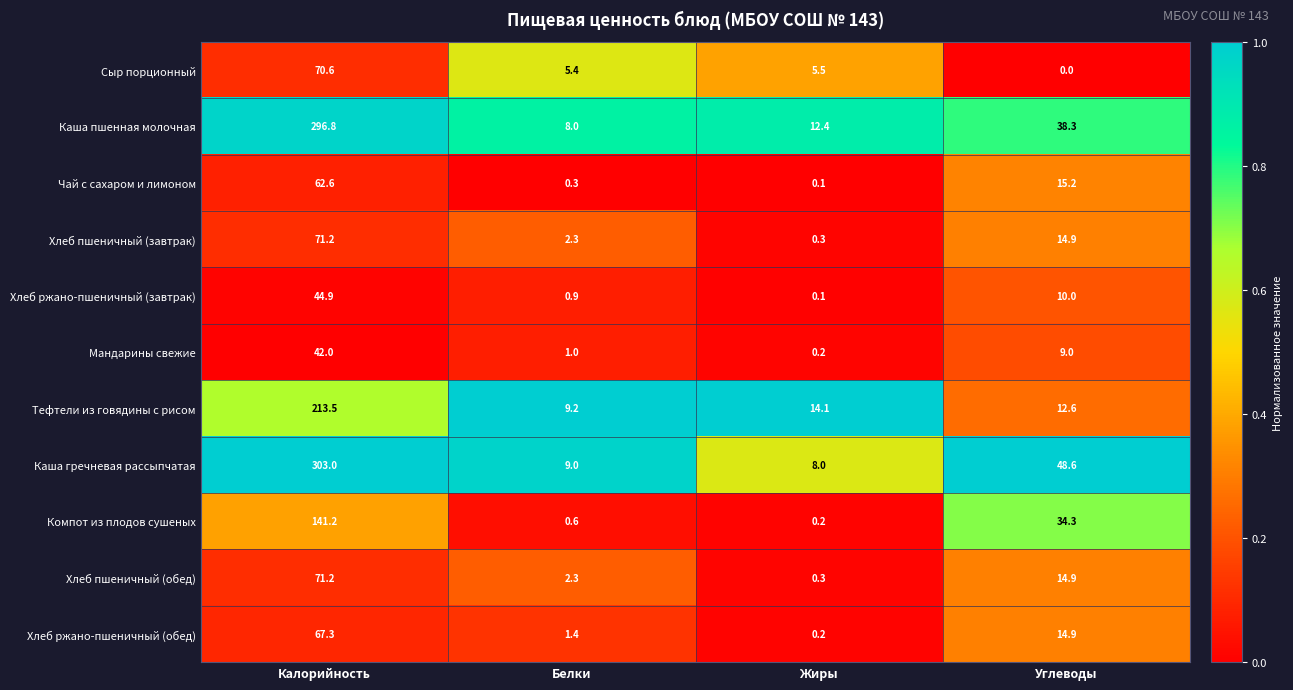

What is the greatest value displayed?

303.0